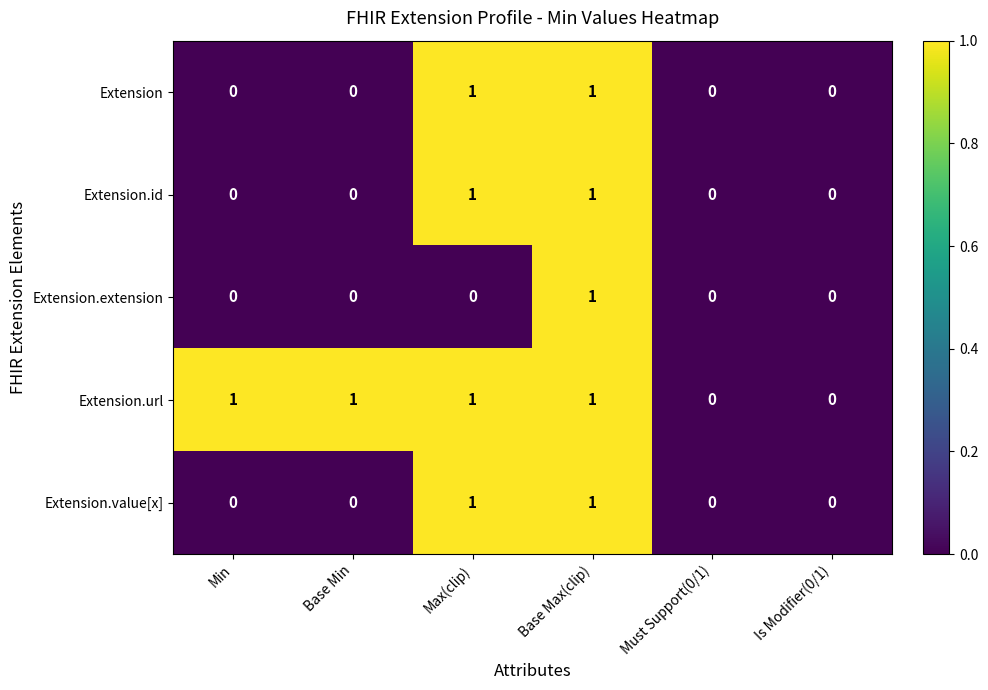

Reading left to right, list all the values displayed in this chart.

Extension: 0	0	1	1	0	0
Extension.id: 0	0	1	1	0	0
Extension.extension: 0	0	0	1	0	0
Extension.url: 1	1	1	1	0	0
Extension.value[x]: 0	0	1	1	0	0